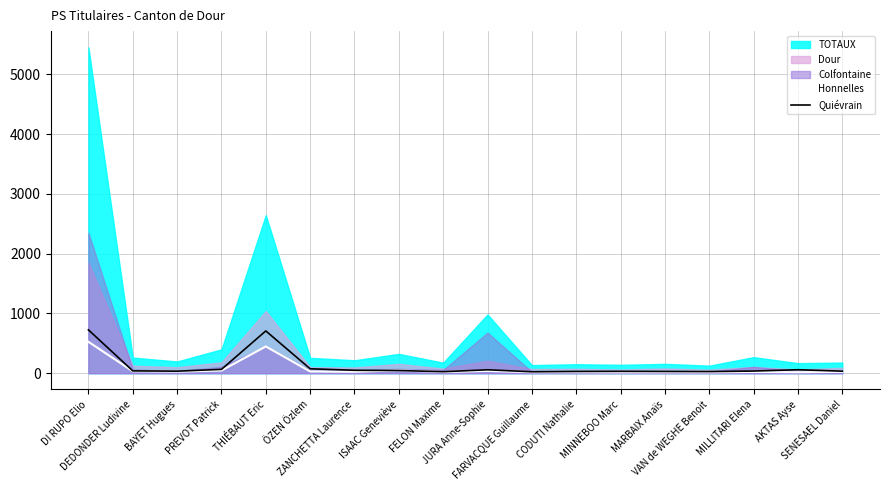

Between DI RUPO Elio and DEDONDER Ludivine, which is larger?

DI RUPO Elio